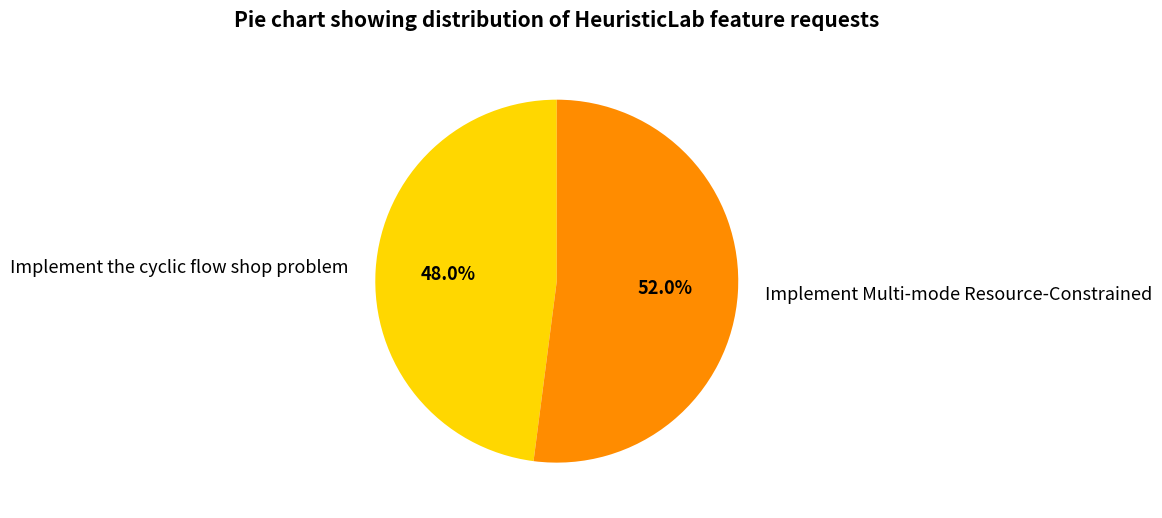

True or false: Implement the cyclic flow shop problem accounts for 57% of the total.

False